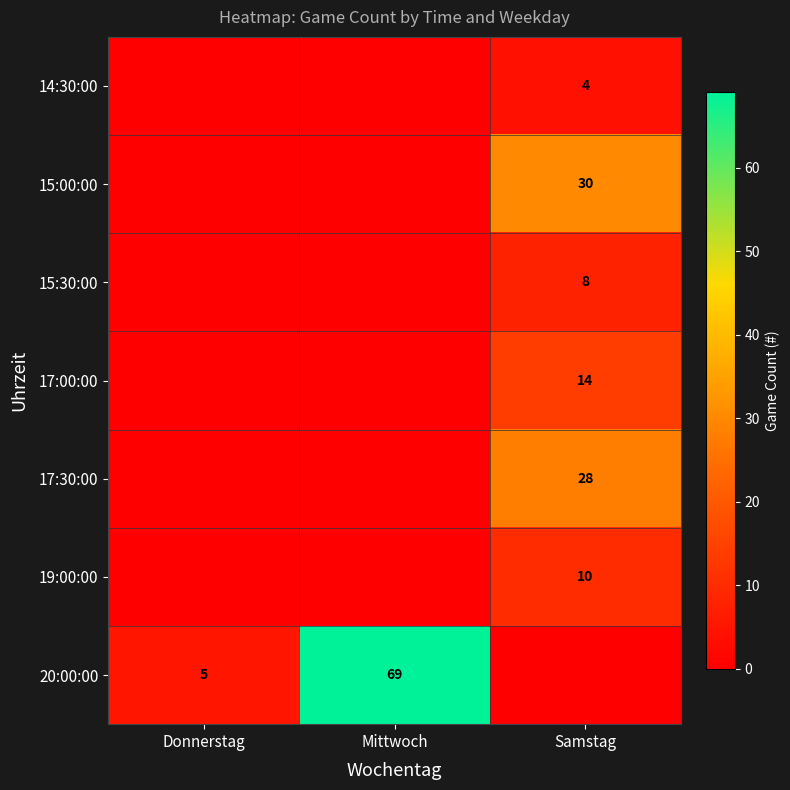

At which category is the sum across all series the highest?

Samstag